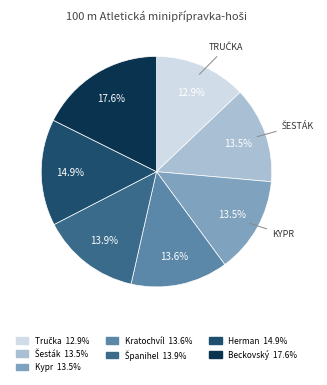

Is there any slice that represents more than half of the pie?

No